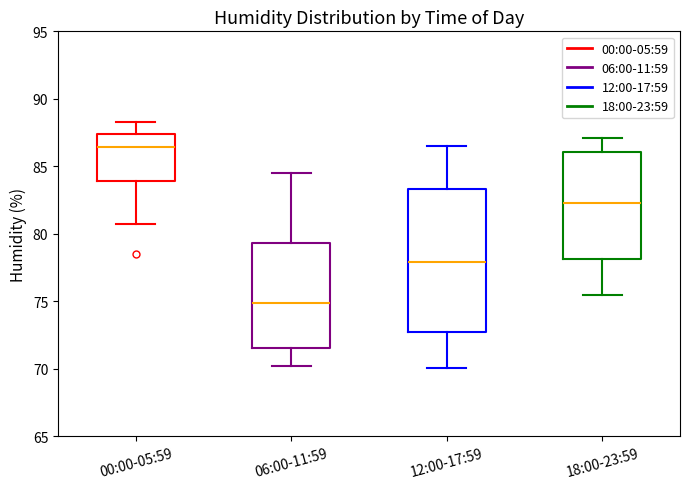

Where is the lower edge of the box for 12:00-17:59 on the y-axis? The values are not printed on the chart, so give them approximately, as read against the axis.

73.0